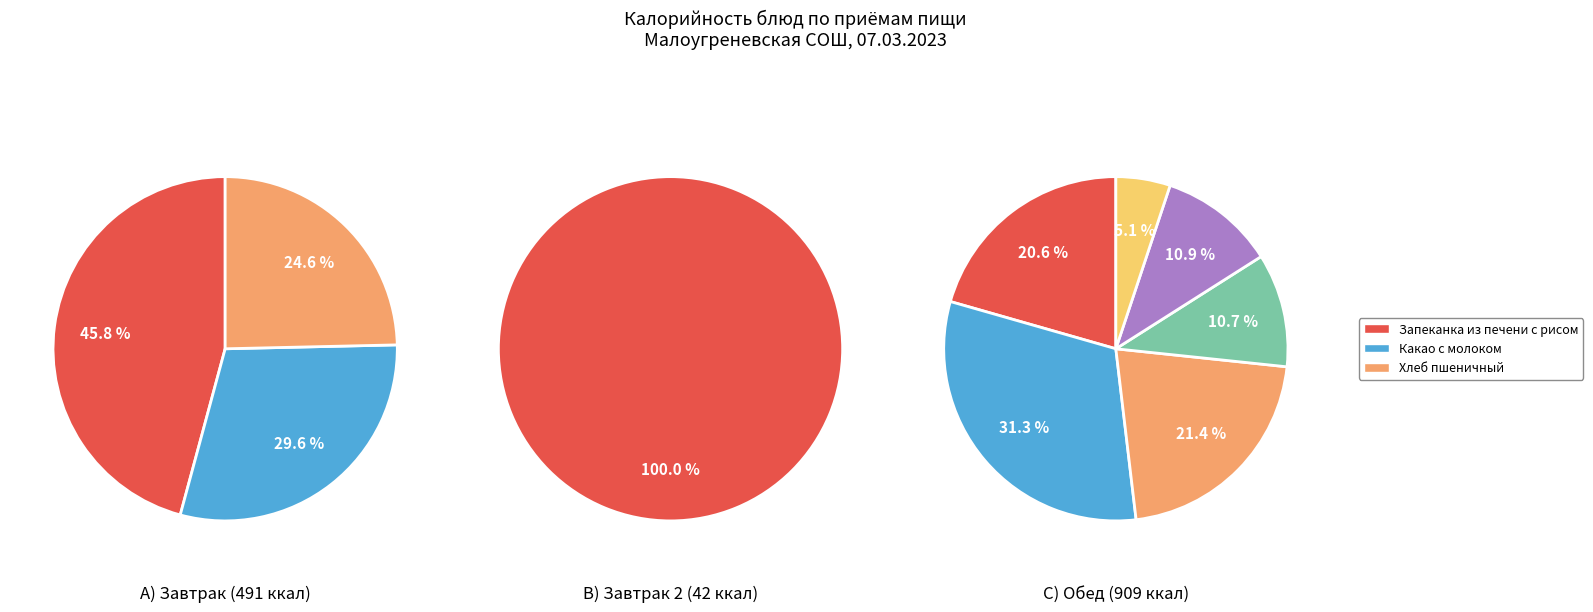

True or false: Компот из кураги accounts for 7% of the total.

True